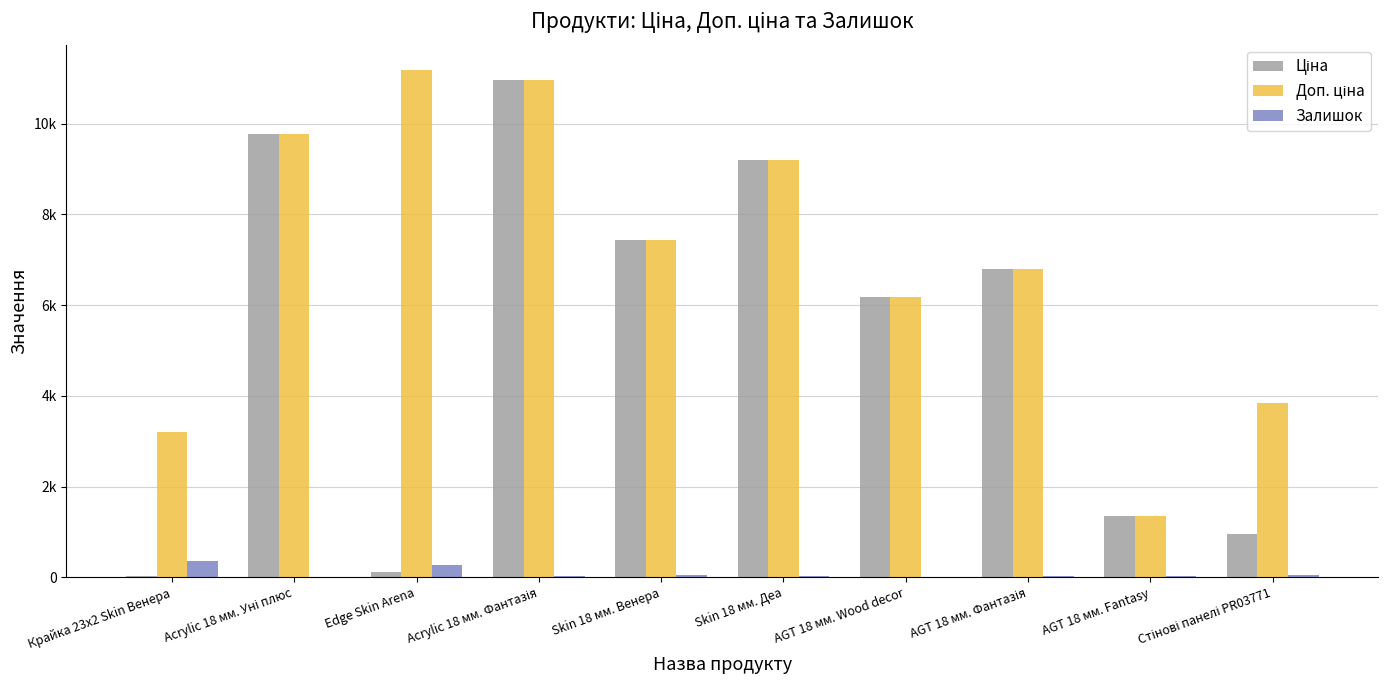

Does the chart contain stacked bars?

No